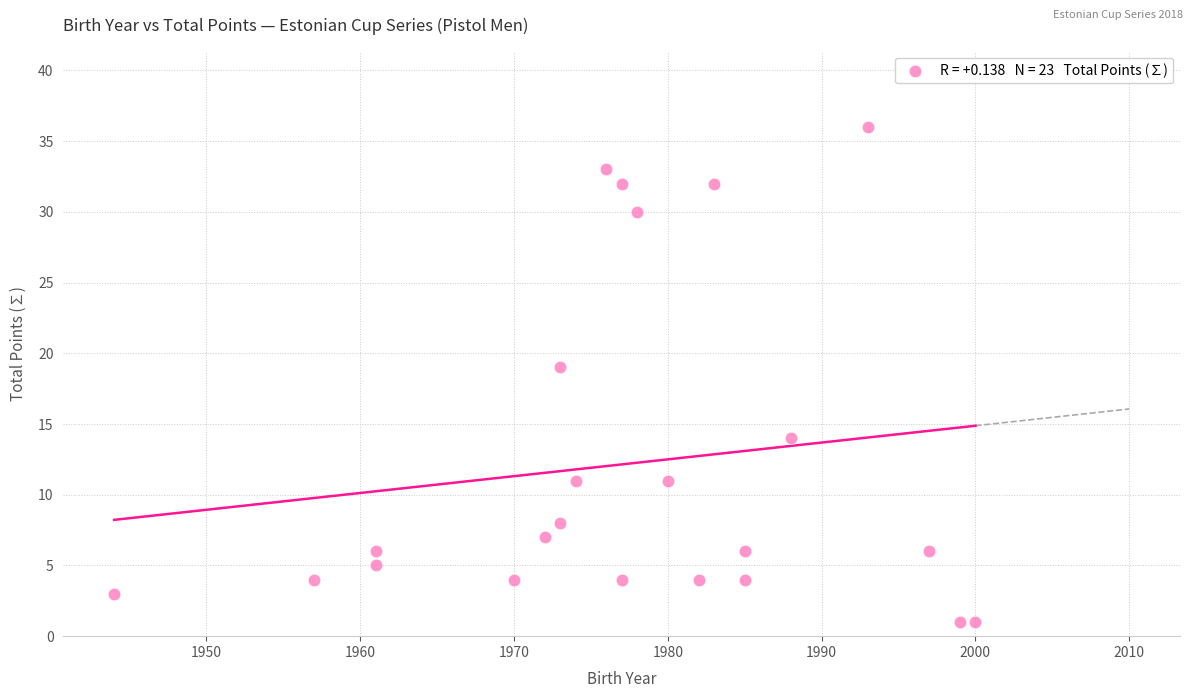

What Y value in the scatter plot is closest to 18?

19